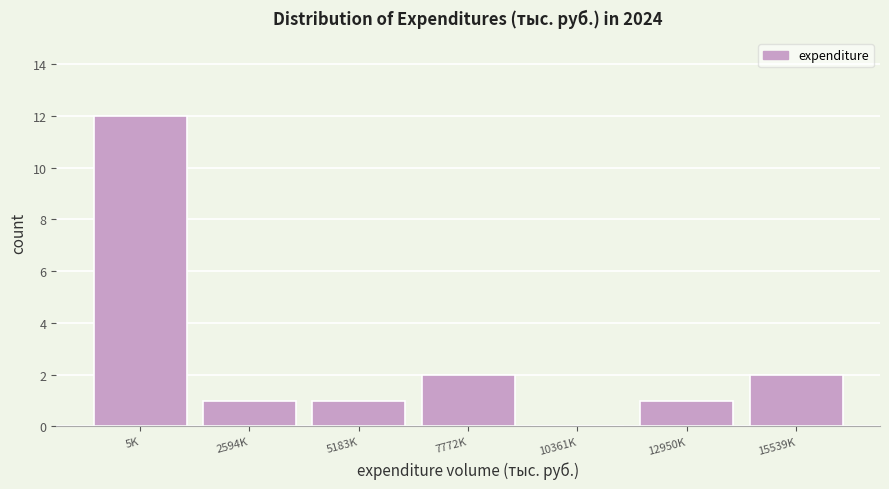

Reading right to left, transcribe all the data shown in this chart.

15539K=2	12950K=1	10361K=0	7772K=2	5183K=1	2594K=1	5K=12